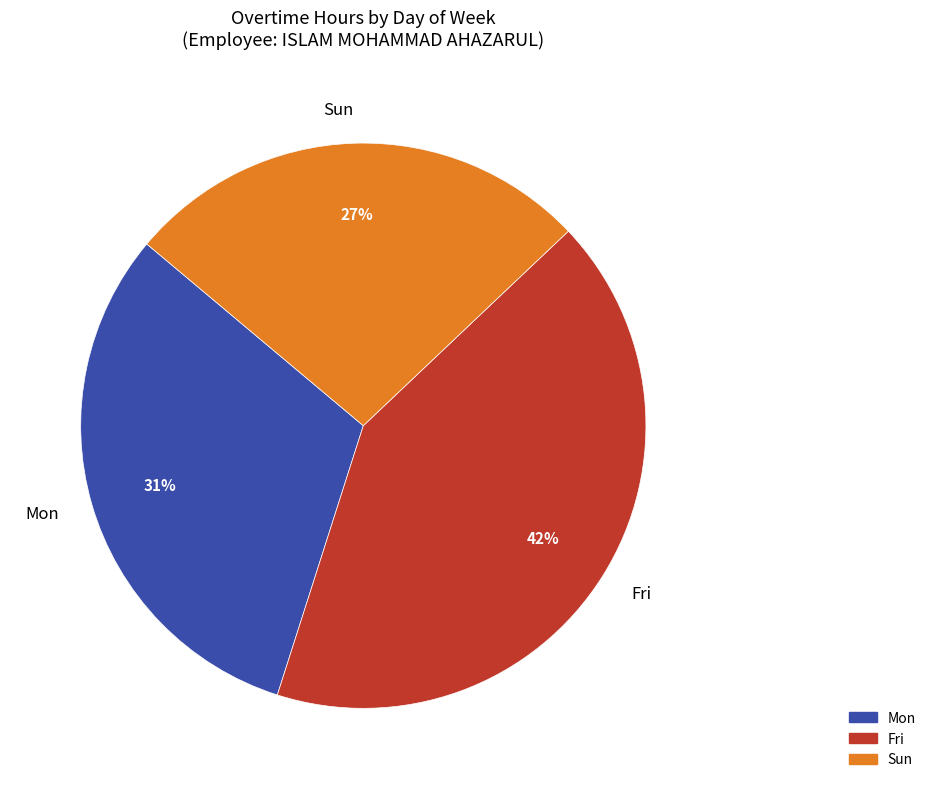

Count the number of slices in the pie.

3